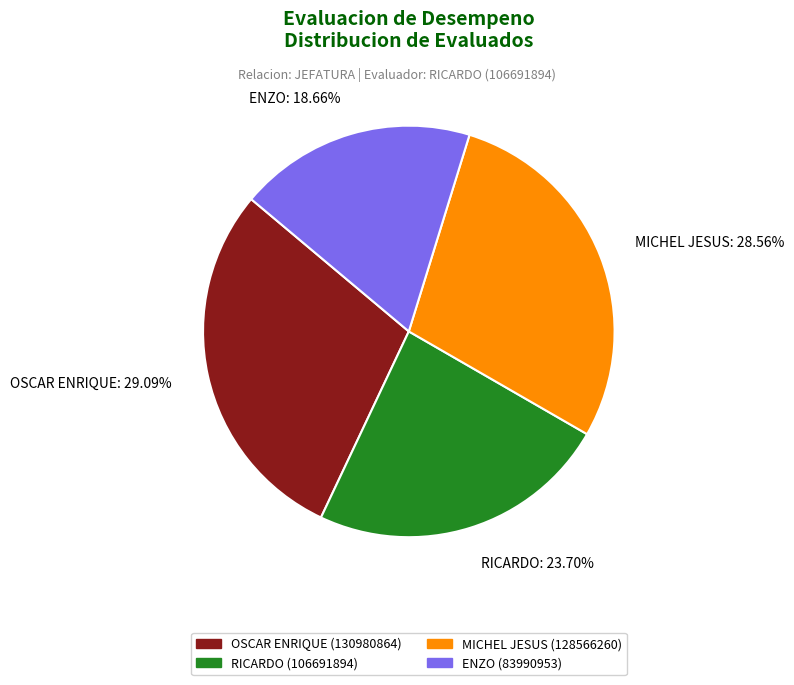

Rank the categories by value from highest to lowest.

OSCAR ENRIQUE: 29.09%, MICHEL JESUS: 28.56%, RICARDO: 23.70%, ENZO: 18.66%